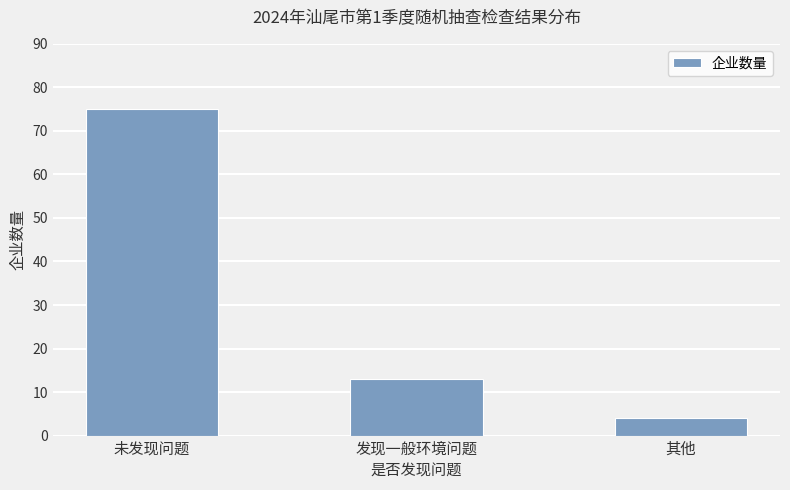

What is the maximum value shown in the chart?

75